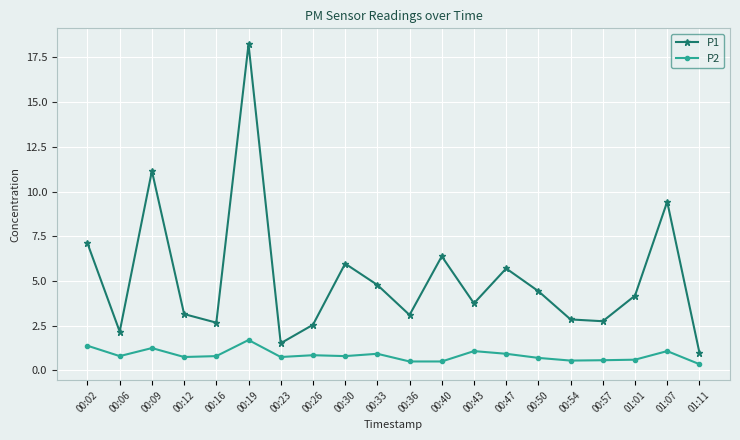

Is it true that P1 equals 6.3 at 00:33?

False